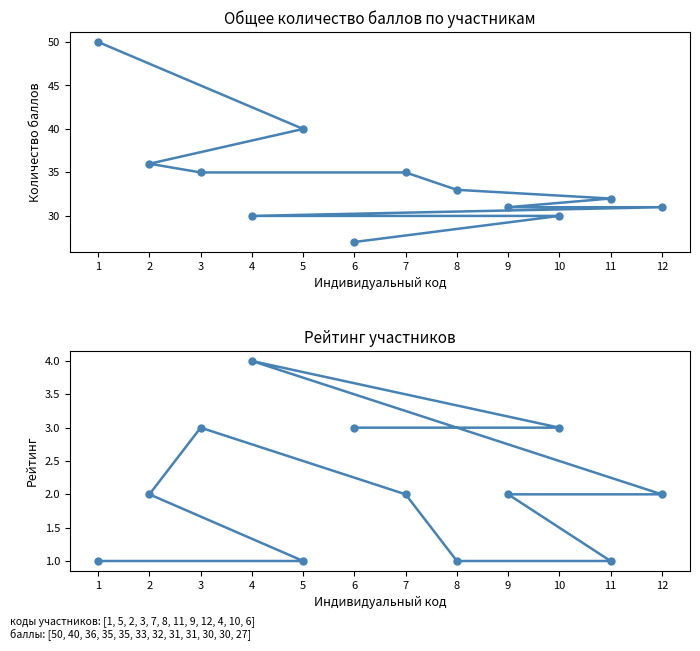

Reading right to left, what are all the values shown in this chart?

Общее количество баллов: 6=27	10=30	4=30	12=31	9=31	11=32	8=33	7=35	3=35	2=36	5=40	1=50
Рейтинг (по порядку): 6=3	10=3	4=4	12=2	9=2	11=1	8=1	7=2	3=3	2=2	5=1	1=1